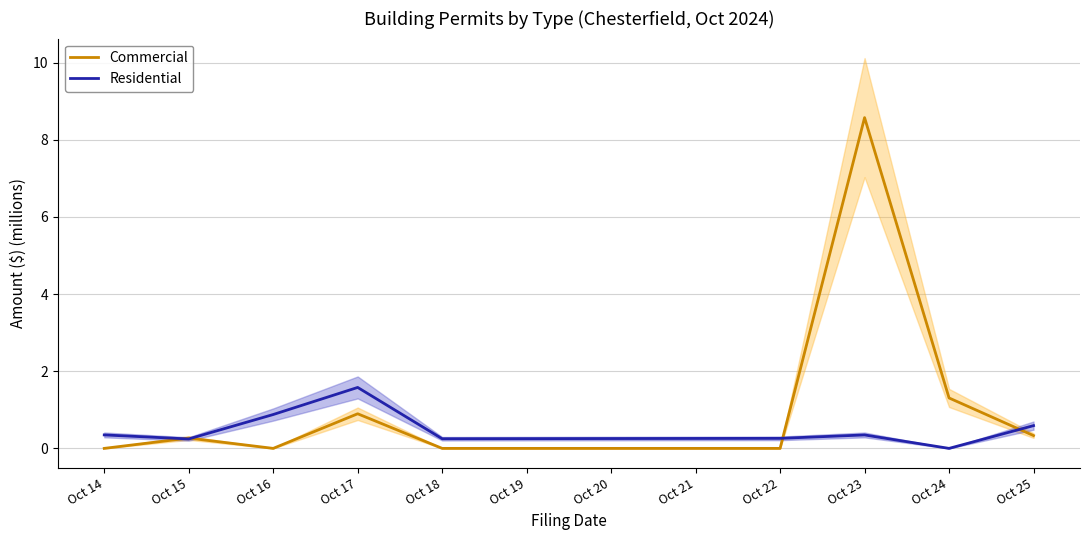

What is the value of the Commercial point at the 9th from the left?

0.3